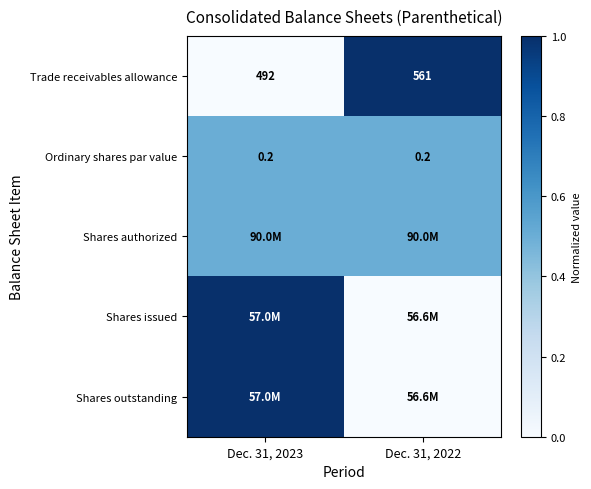

The value of Trade receivables allowance at Dec. 31, 2023 is 0.0. True or false?

True